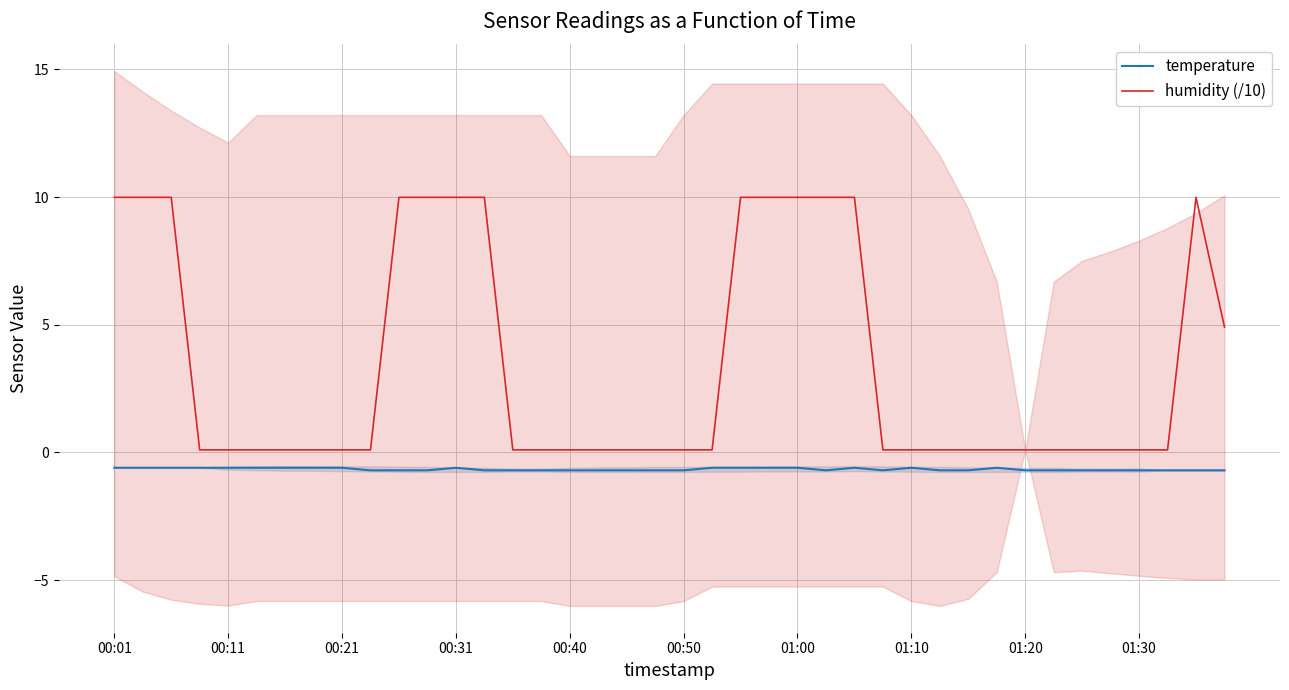

At which category is the sum across all series the highest?

00:01